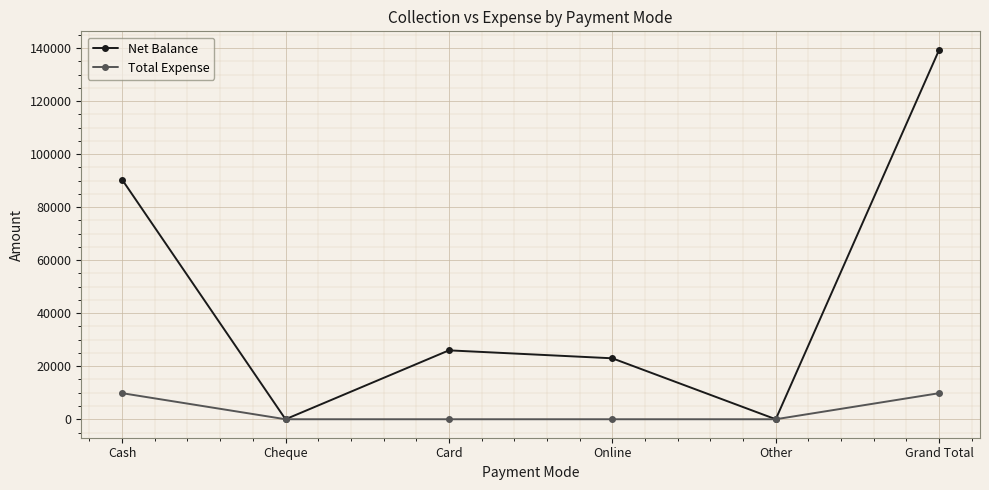

List the series in order of their peak value, highest first.

Net Balance, Total Expense